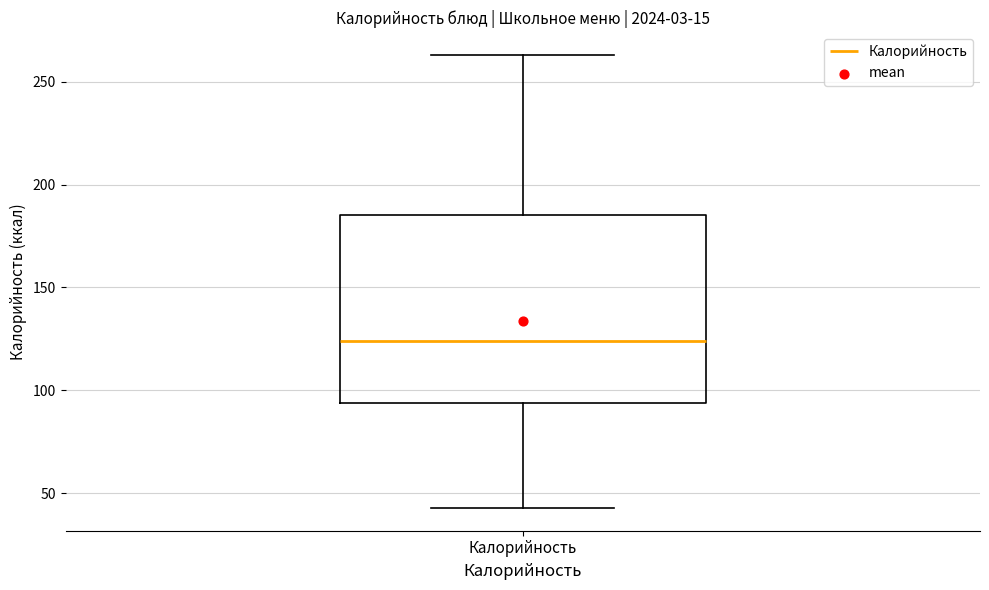

Where is the lower edge of the box for Калорийность on the y-axis? The values are not printed on the chart, so give them approximately, as read against the axis.

95